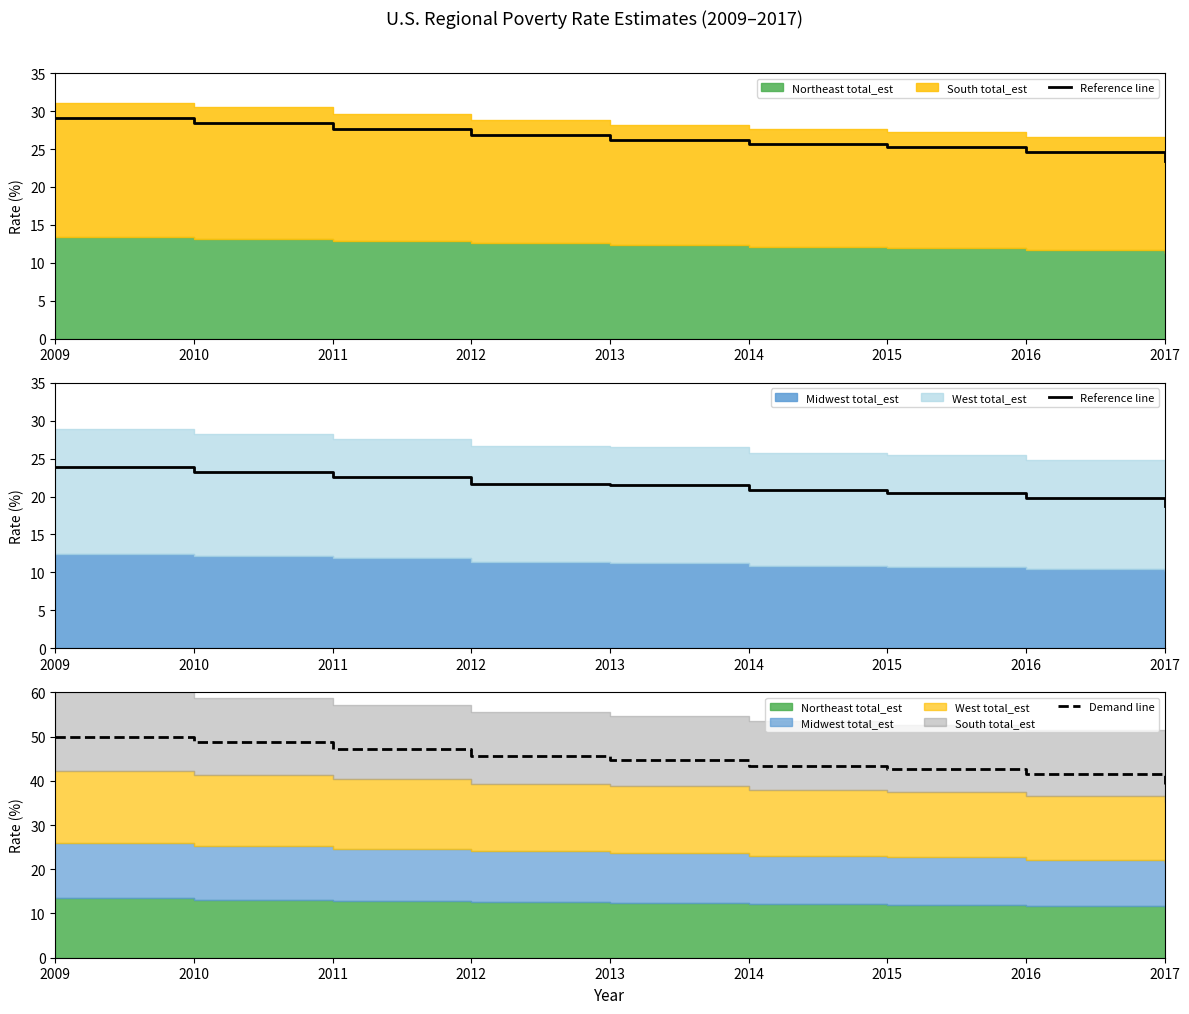

True or false: Reference line and Demand line cross at least once.

False